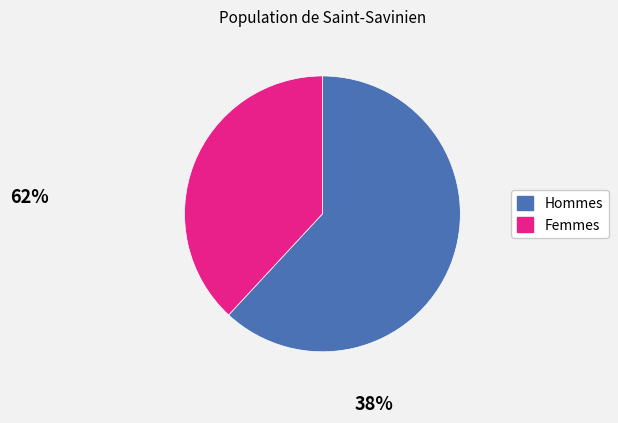

Is there a majority slice in this chart?

Yes